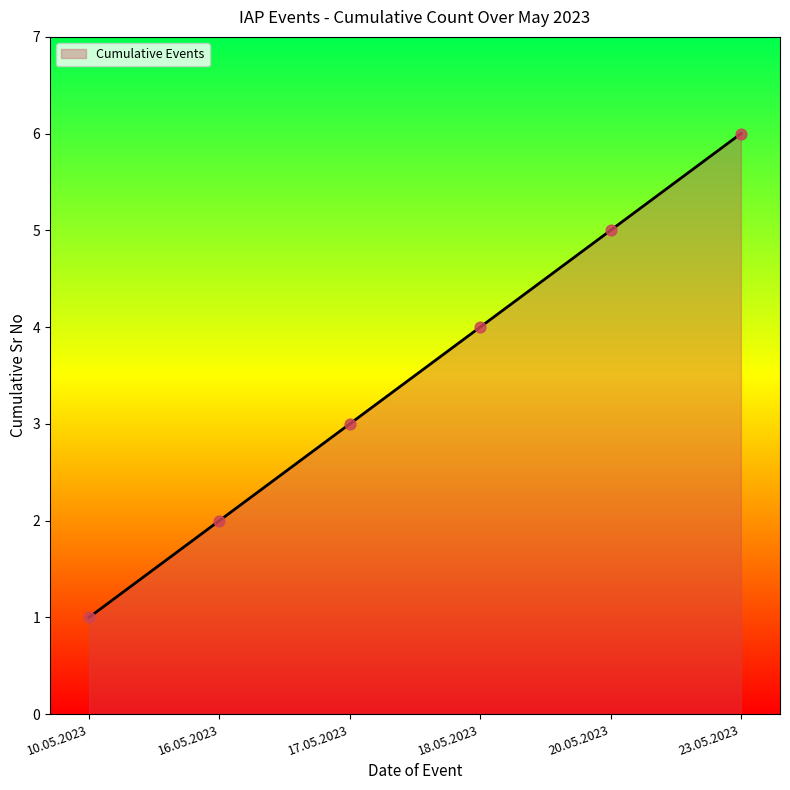

Between 23.05.2023 and 20.05.2023, which is larger?

23.05.2023